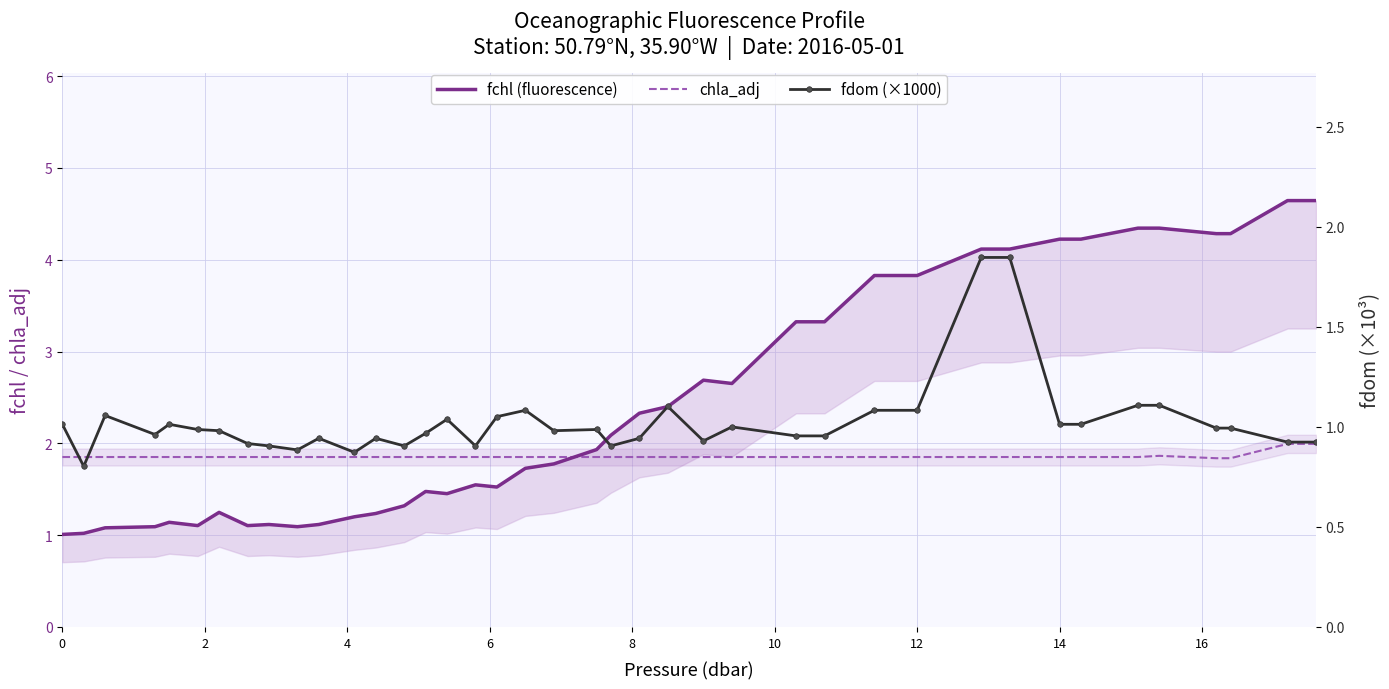

Reading left to right, extract all data points from this chart.

fchl (fluorescence): 1.0	1.0	1.1	1.1	1.1	1.1	1.2	1.1	1.1	1.1	1.1	1.2	1.2	1.3	1.5	1.5	1.5	1.5	1.7	1.8	1.9	2.1	2.3	2.4	2.7	2.7	3.3	3.3	3.8	3.8	4.1	4.1	4.2	4.2	4.3	4.3	4.3	4.3	4.6	4.6
chla_adj: 1.9	1.9	1.9	1.9	1.9	1.9	1.9	1.9	1.9	1.9	1.9	1.9	1.9	1.9	1.9	1.9	1.9	1.9	1.9	1.9	1.9	1.9	1.9	1.9	1.9	1.9	1.9	1.9	1.9	1.9	1.9	1.9	1.9	1.9	1.9	1.9	1.8	1.8	2.0	2.0
fdom (×1000): 1.0	0.8	1.1	1.0	1.0	1.0	1.0	0.9	0.9	0.9	0.9	0.9	0.9	0.9	1.0	1.0	0.9	1.1	1.1	1.0	1.0	0.9	0.9	1.1	0.9	1.0	1.0	1.0	1.1	1.1	1.8	1.8	1.0	1.0	1.1	1.1	1.0	1.0	0.9	0.9